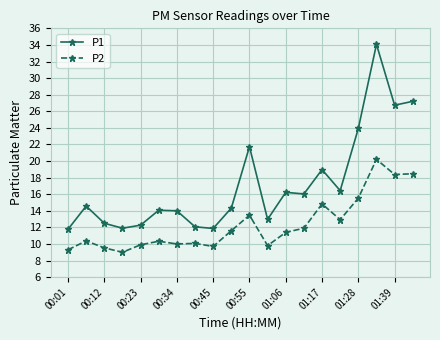

What is the difference between the second highest and minimum values in the P2 series?

9.5